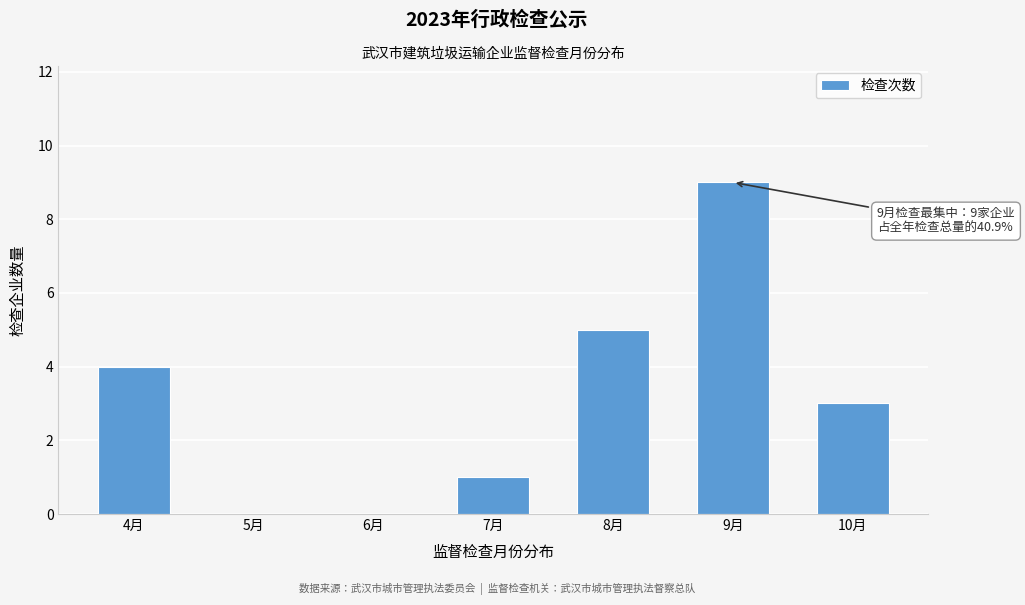

Reading left to right, transcribe all the data shown in this chart.

4月=4	5月=0	6月=0	7月=1	8月=5	9月=9	10月=3